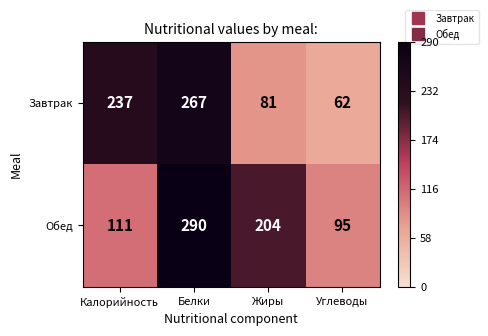

What is the spread (max minus min) of values at Углеводы?

33